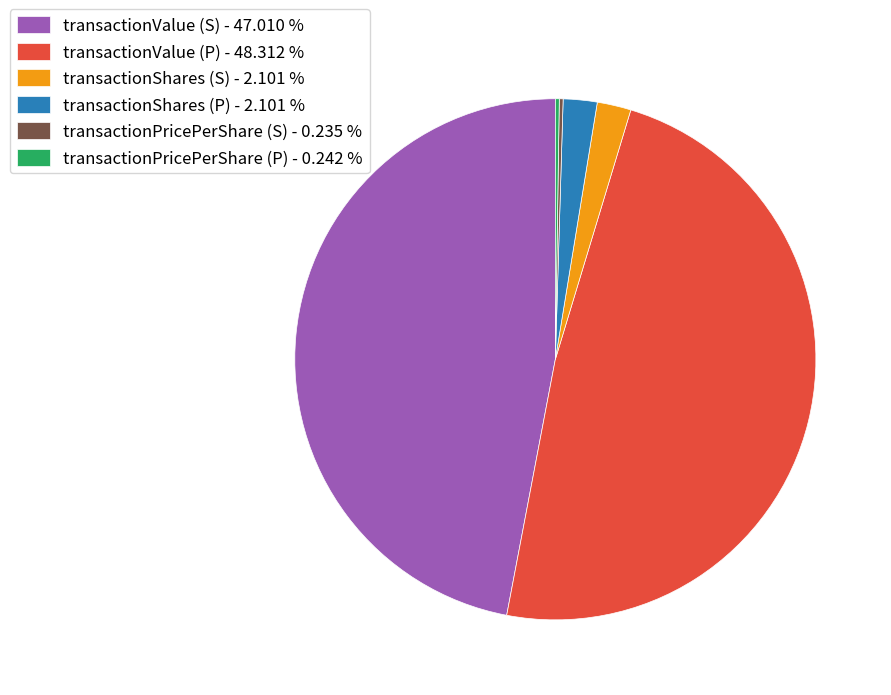

Between transactionValue (P) - 48.312 % and transactionShares (S) - 2.101 %, which is larger?

transactionValue (P) - 48.312 %